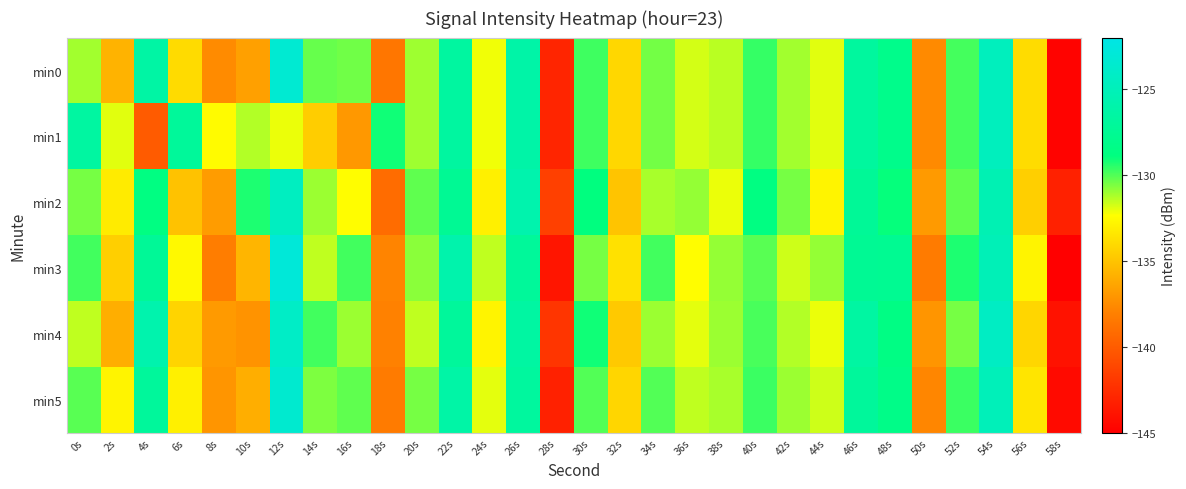

Which series has the largest range (max minus min)?

min3